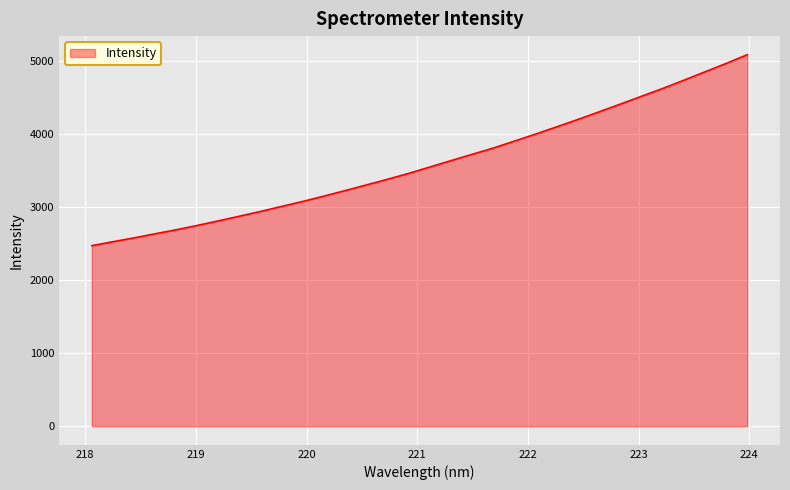

What is the difference between the maximum and minimum values?

2616.6